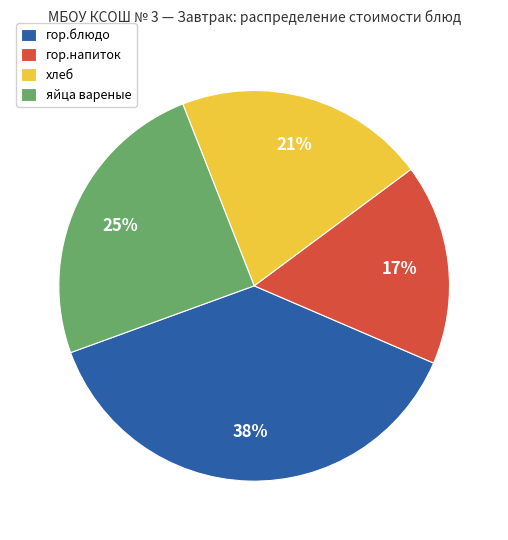

Do яйца вареные and гор.напиток together represent more than half of the pie?

No